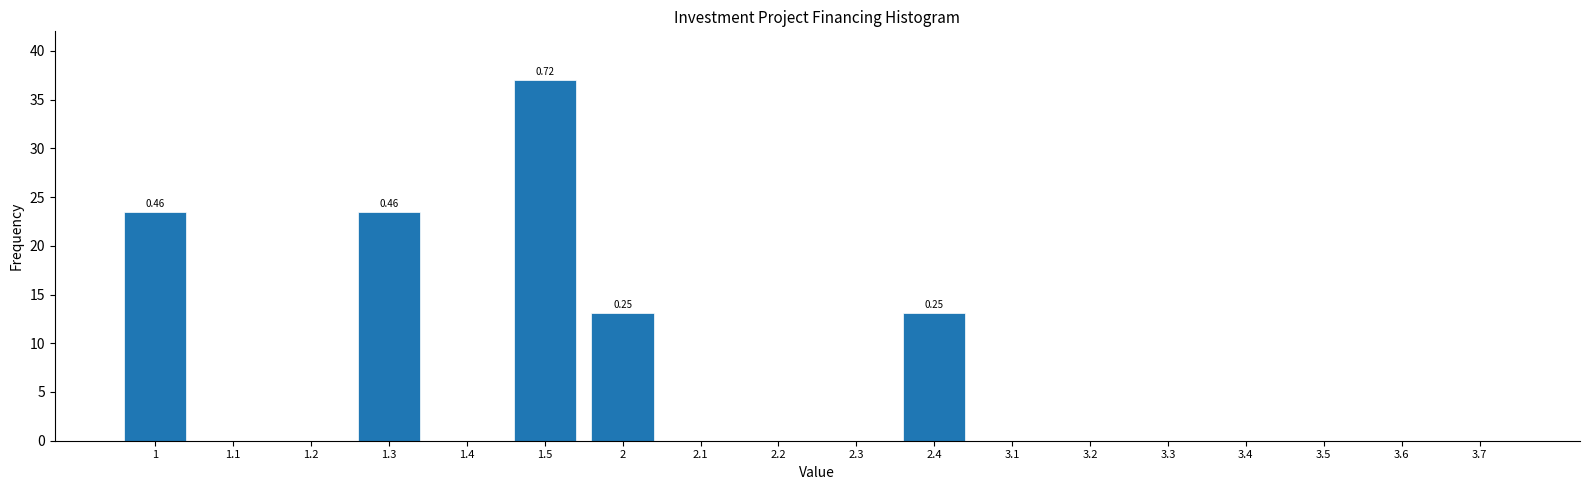

What is the sum of all values?

110.2